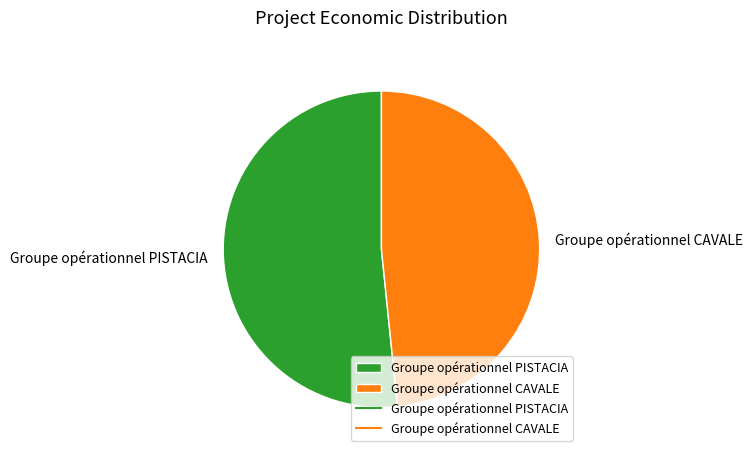

Which has a higher value, Groupe opérationnel PISTACIA or Groupe opérationnel CAVALE?

Groupe opérationnel PISTACIA